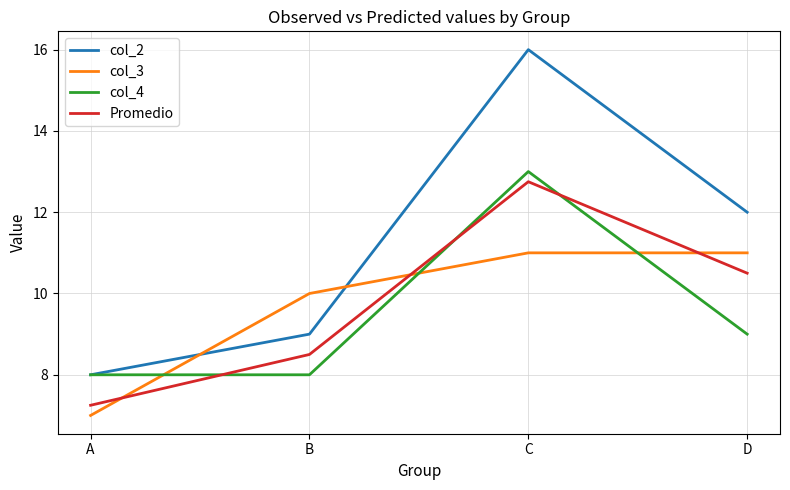

Between which two adjacent categories do col_3 and Promedio first intersect?

A and B